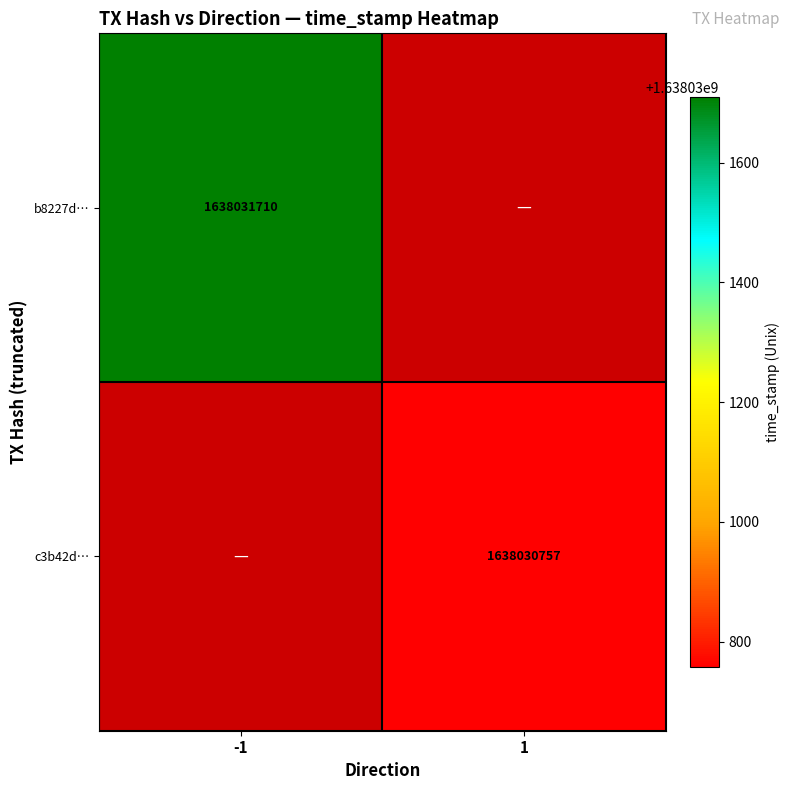

Reading left to right, what are all the values shown in this chart?

b8227d3f3777c609ec39d4fc72437ac499858be: -1	1638031710
c3b42d9cddf8acc196cd1c33bf55eed89f3245e: 1	1638030757